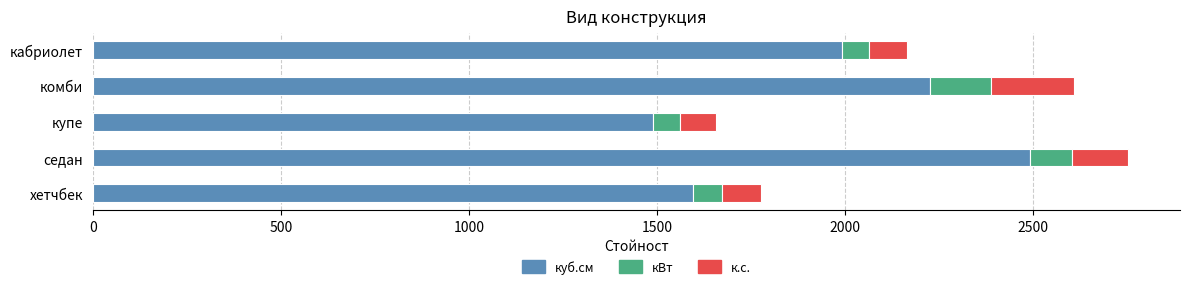

What are all the series names shown in the legend?

куб.см, кВт, к.с.